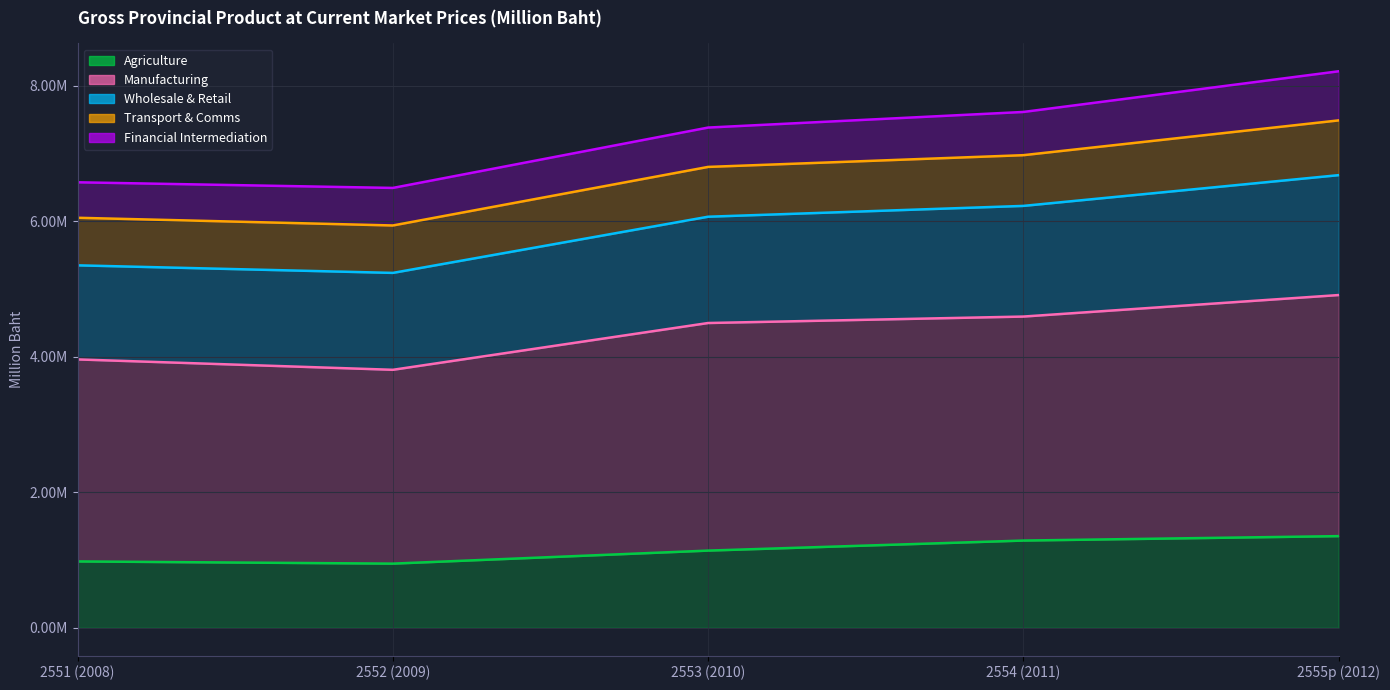

Does the chart display data point markers on the line(s)?

No